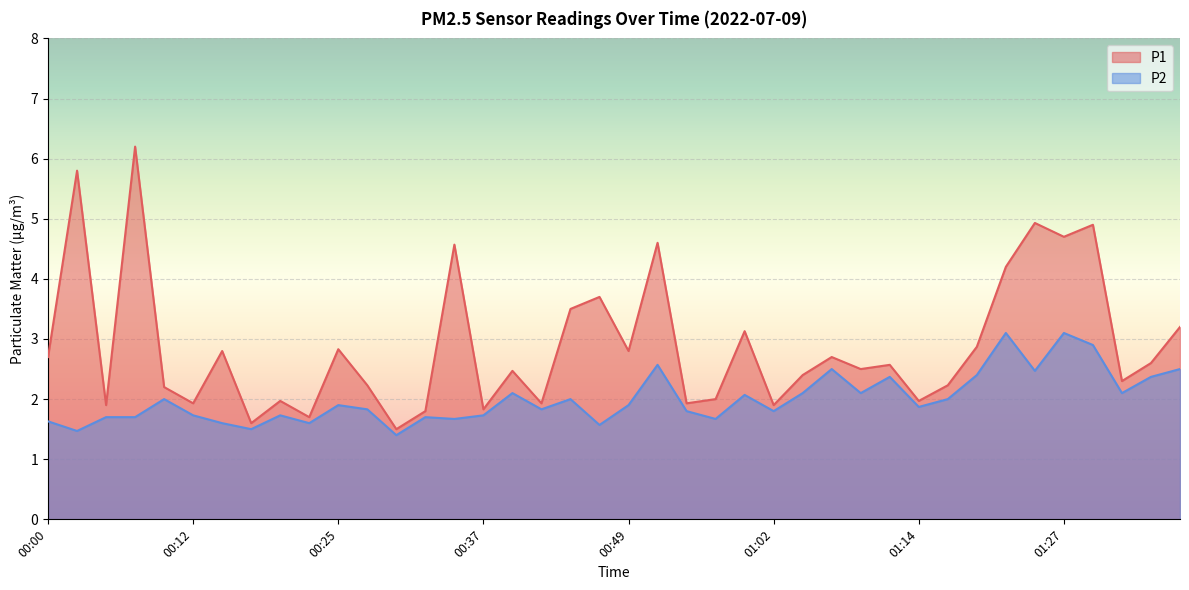

Does the chart display data point markers on the line(s)?

No